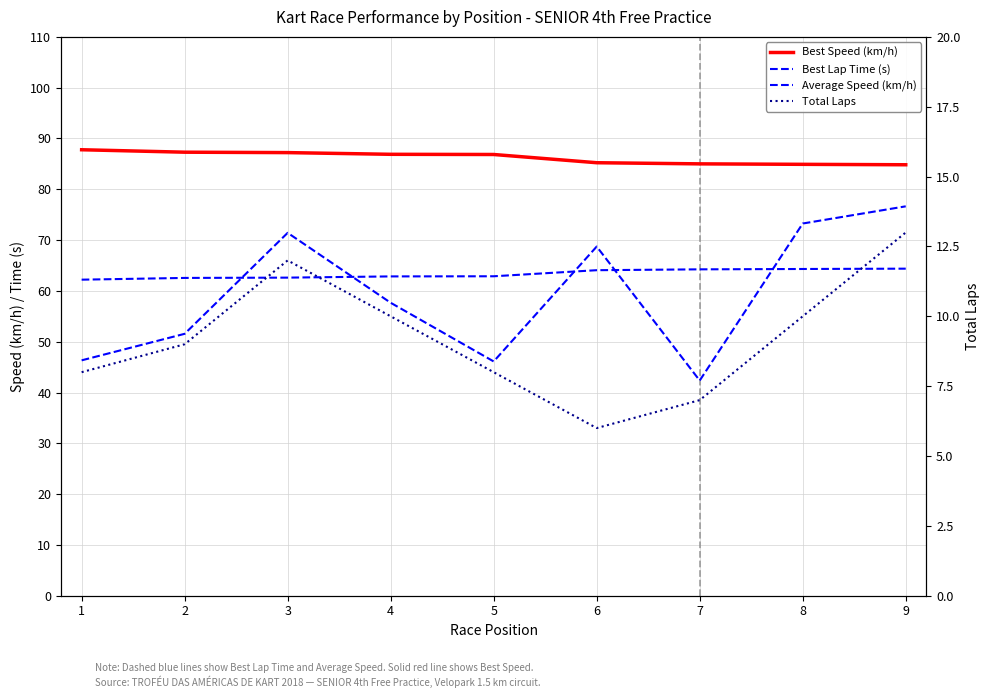

What is the difference between the highest and lowest values at 8?

74.9